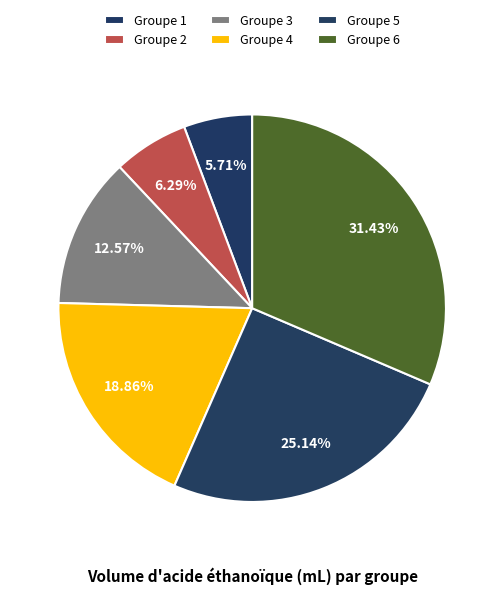

To the nearest percent, what is the average slice percentage?

17%